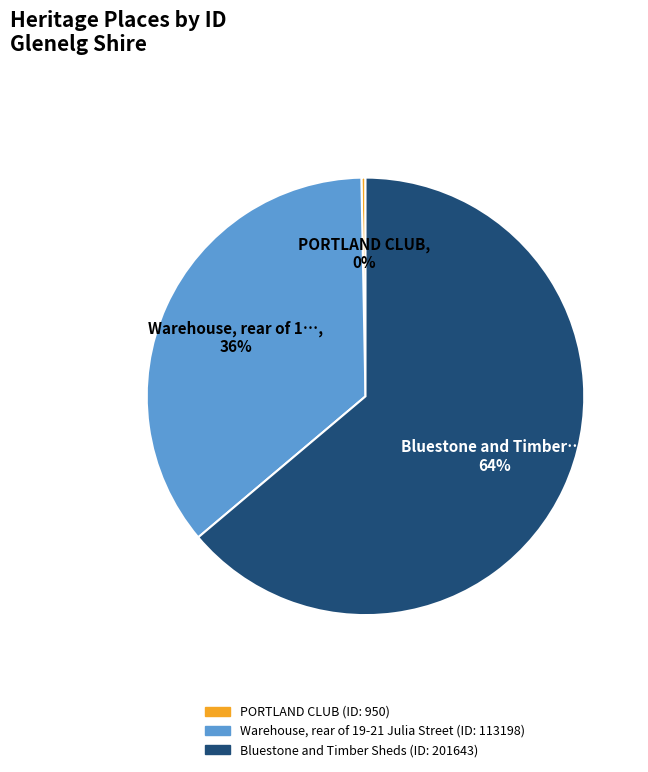

To the nearest percent, what is the average slice percentage?

33%